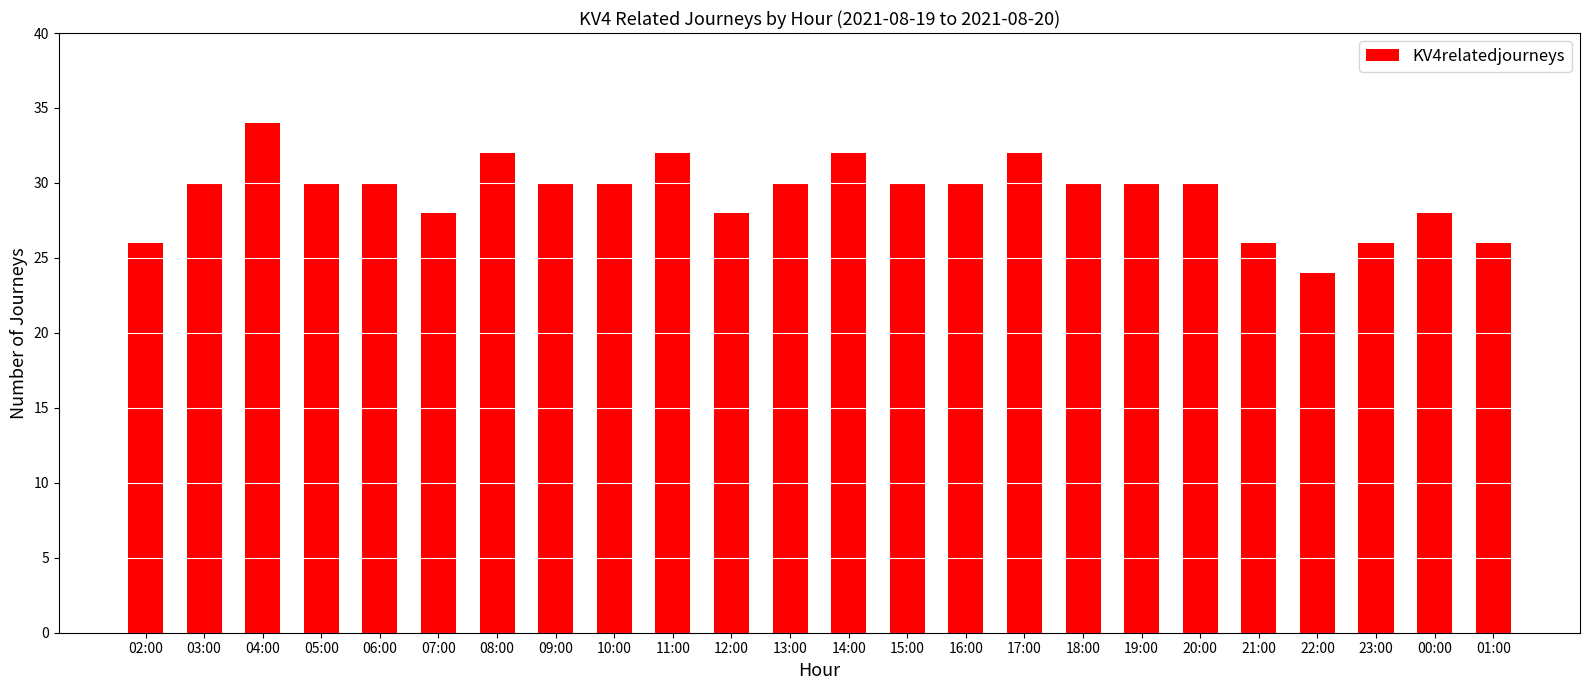

Reading right to left, transcribe all the data shown in this chart.

01:00=26	00:00=28	23:00=26	22:00=24	21:00=26	20:00=30	19:00=30	18:00=30	17:00=32	16:00=30	15:00=30	14:00=32	13:00=30	12:00=28	11:00=32	10:00=30	09:00=30	08:00=32	07:00=28	06:00=30	05:00=30	04:00=34	03:00=30	02:00=26